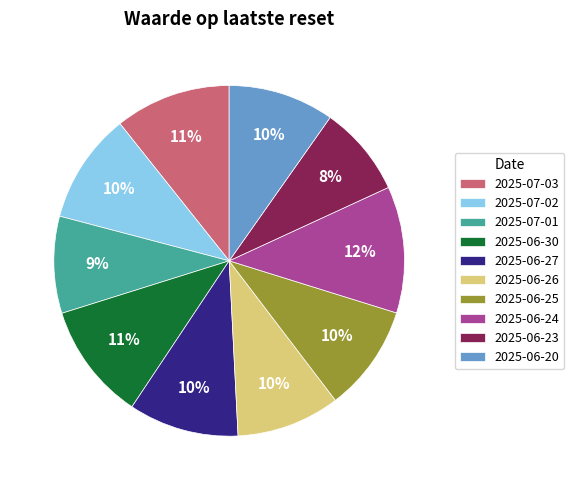

What is the ratio of the value at 2025-07-02 to the value at 2025-06-25?

1.0